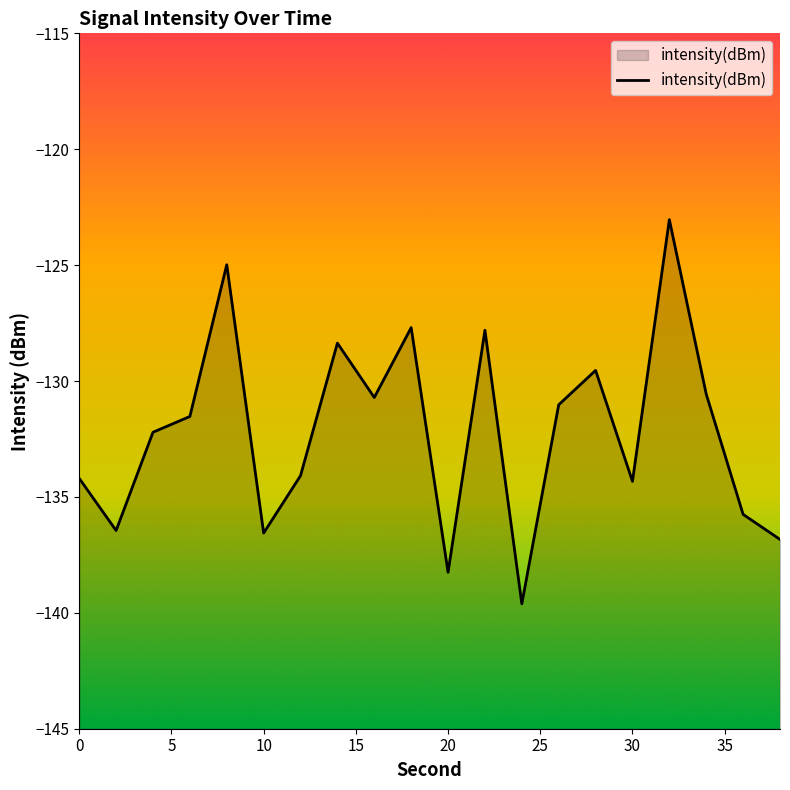

Between 20 and 30, which is larger?

30